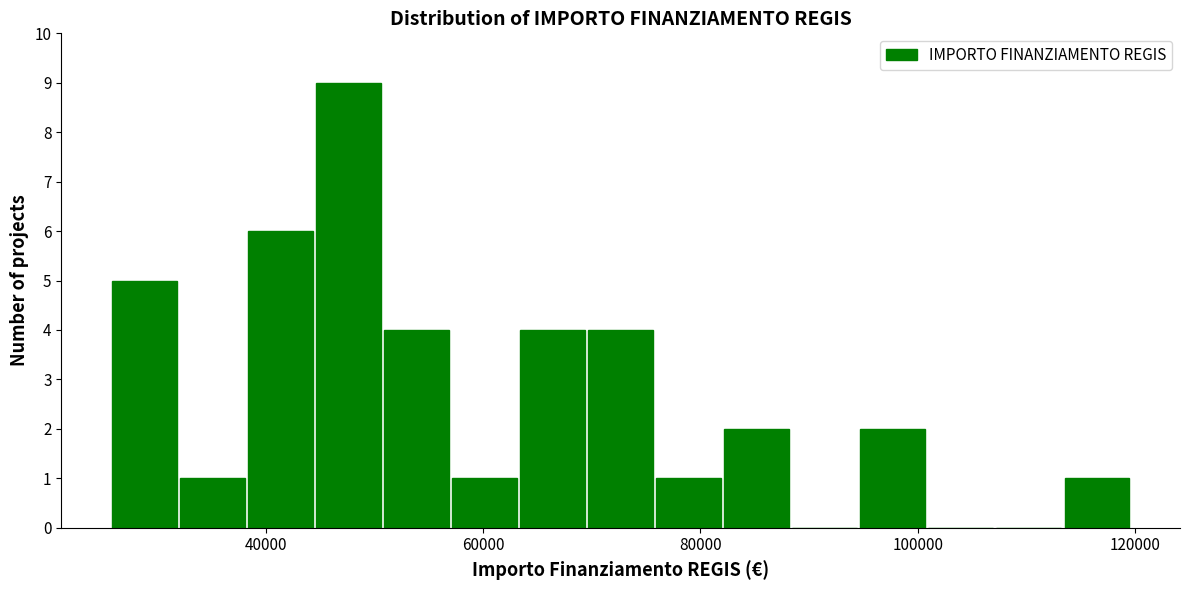

Read against the x-axis, roughly where is the centre of the tallest bar?

48000